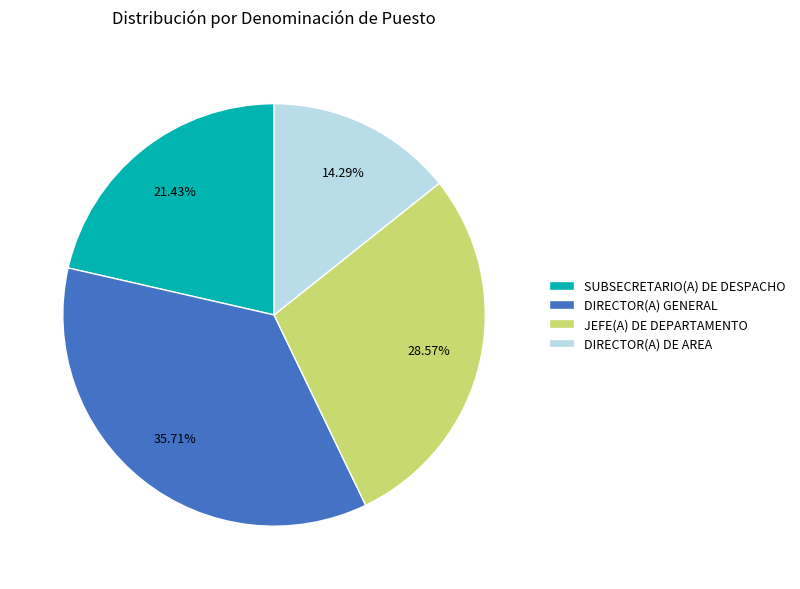

Rank the categories by value from lowest to highest.

DIRECTOR(A) DE AREA, SUBSECRETARIO(A) DE DESPACHO, JEFE(A) DE DEPARTAMENTO, DIRECTOR(A) GENERAL